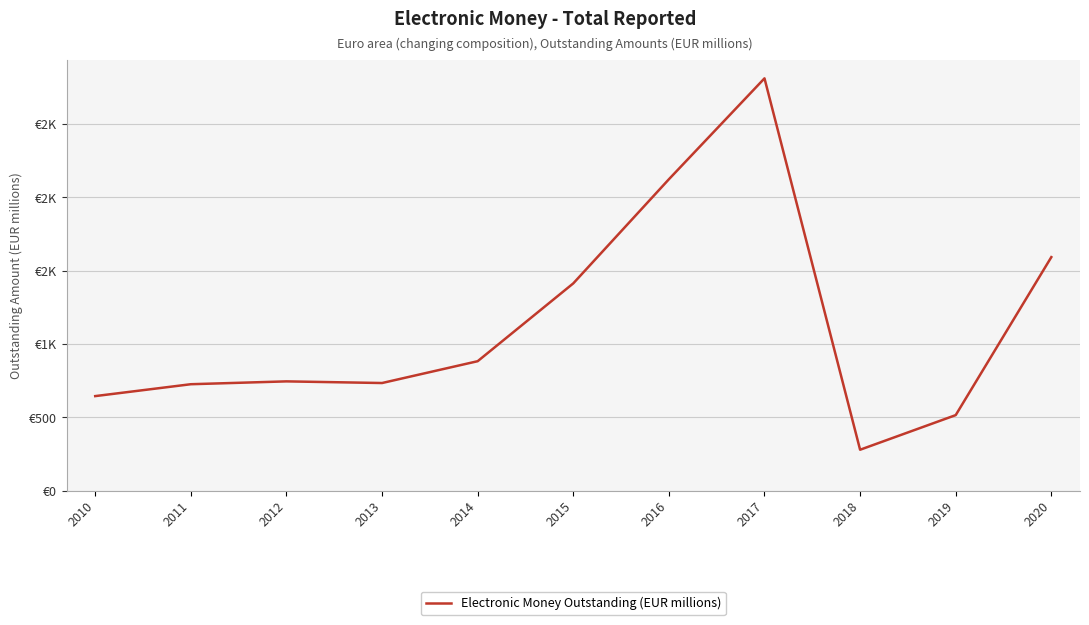

How many interior local peaks (higher than both neighbors) does the data have?

2